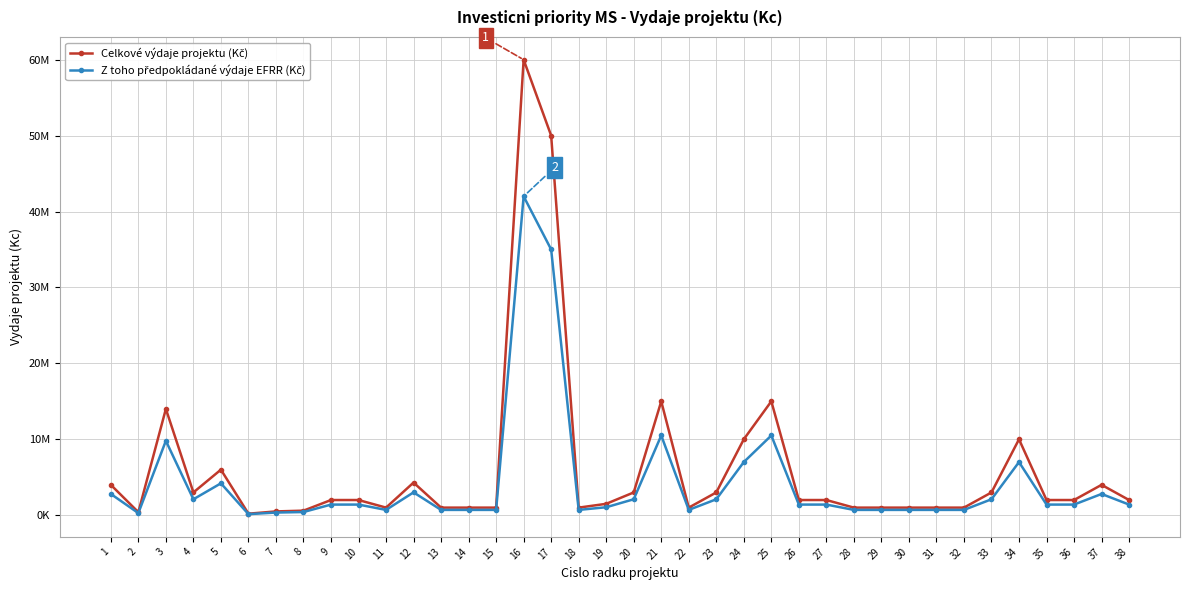

What is the value of the Celkové výdaje projektu (Kč) point at the 33rd from the left?

3000000